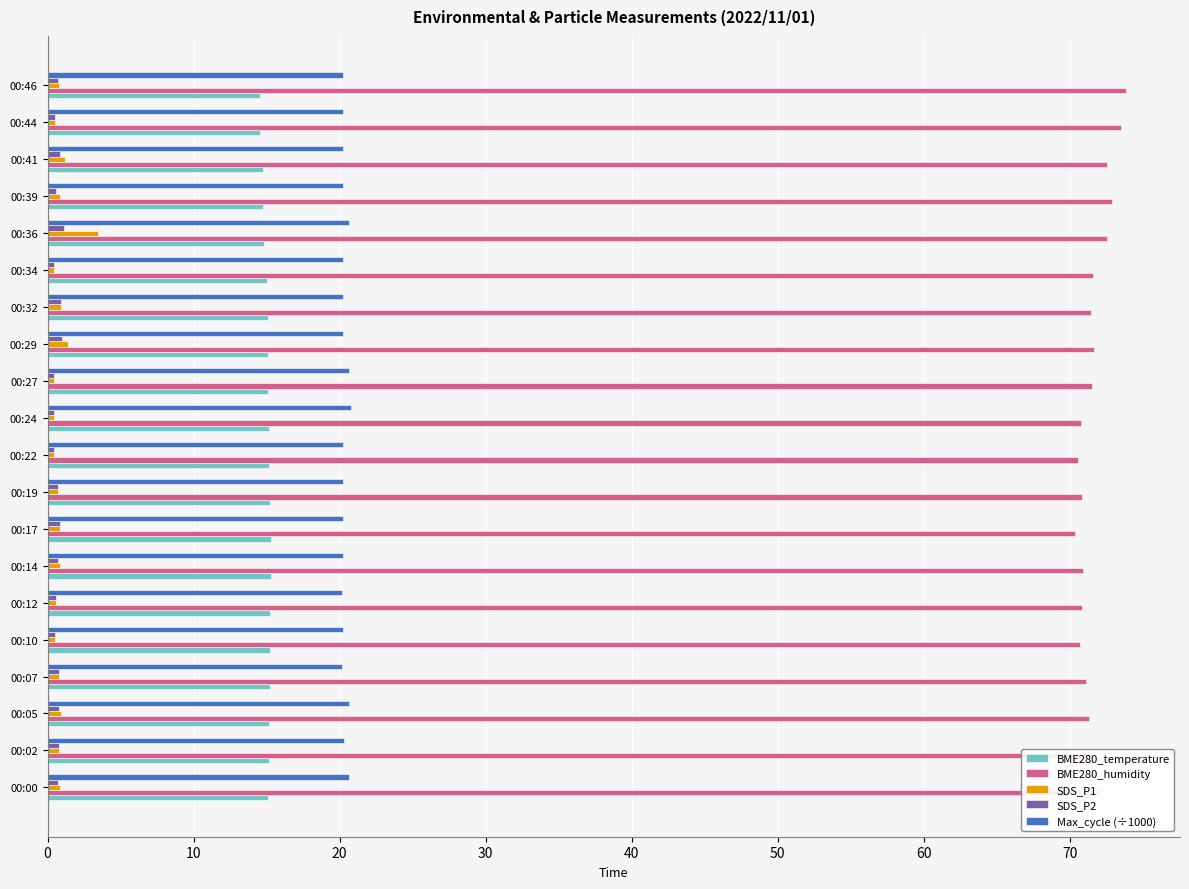

Is it true that SDS_P2 equals 0.5 at 00:10?

True